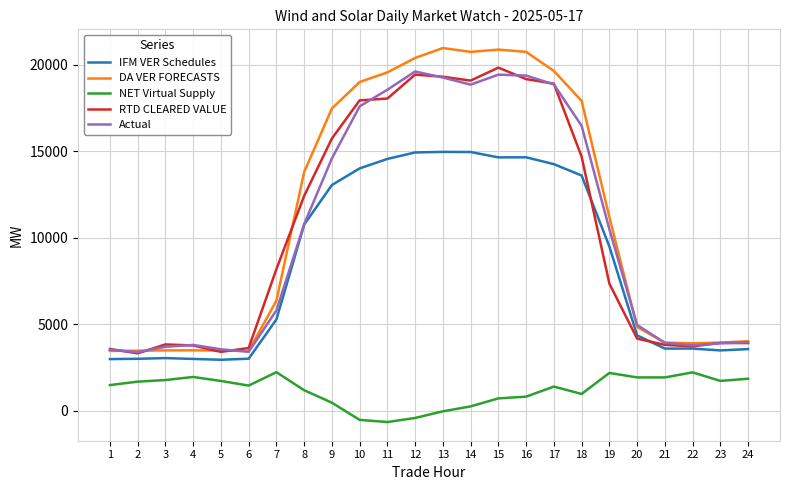

Which series has the largest total across all categories?

DA VER FORECASTS